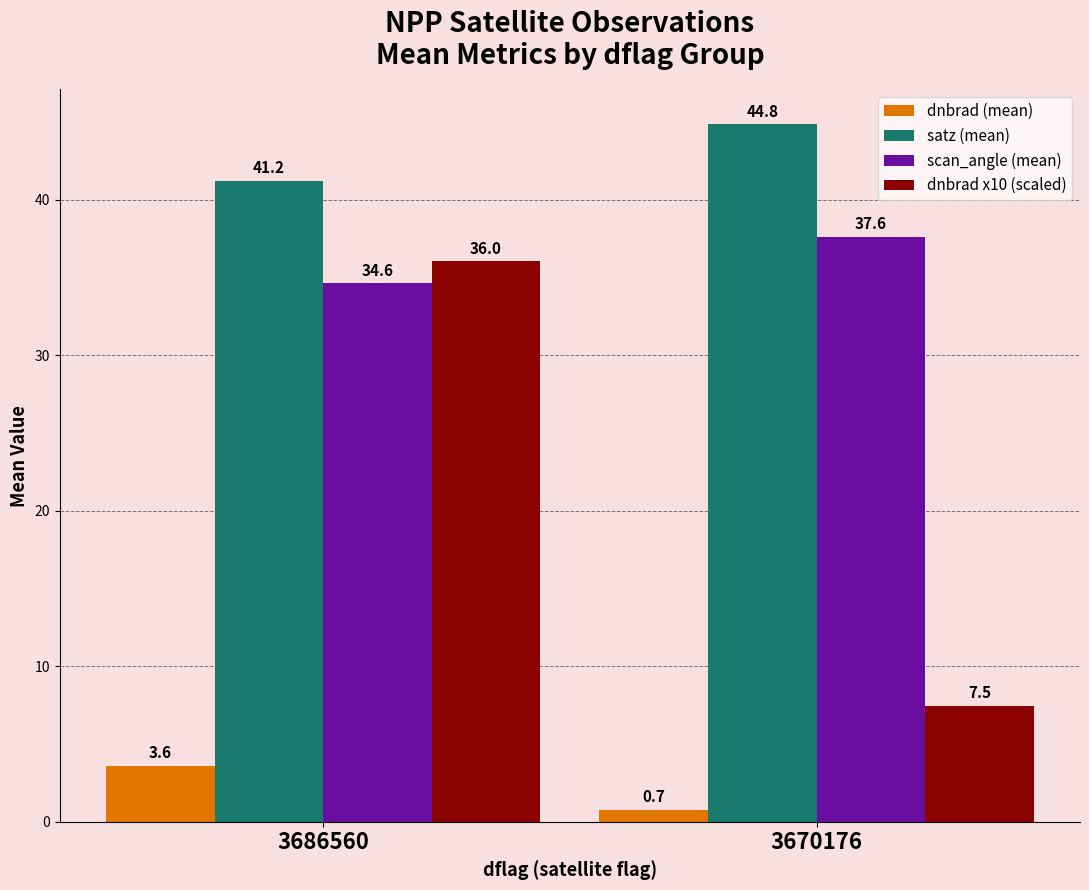

Is it true that dnbrad (mean) equals 0.7 at 3670176?

True